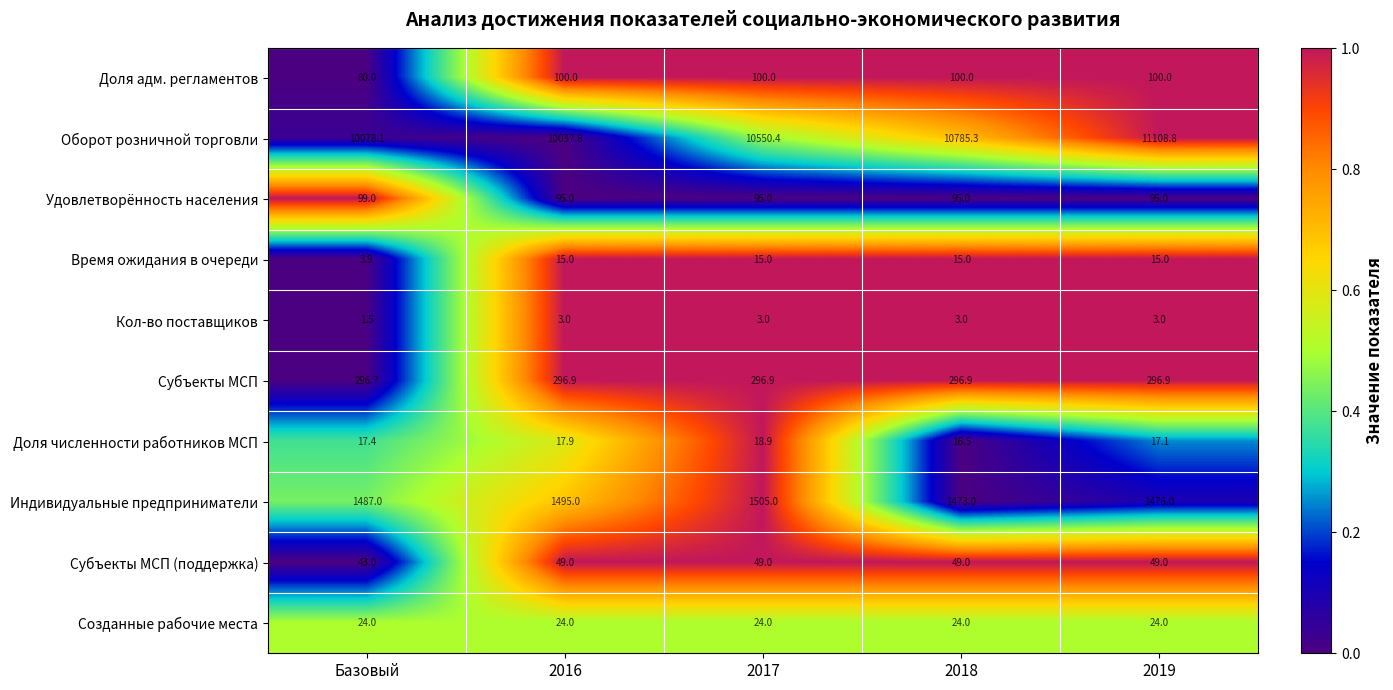

Is it true that Доля адм. регламентов equals 53.7 at 2017?

False